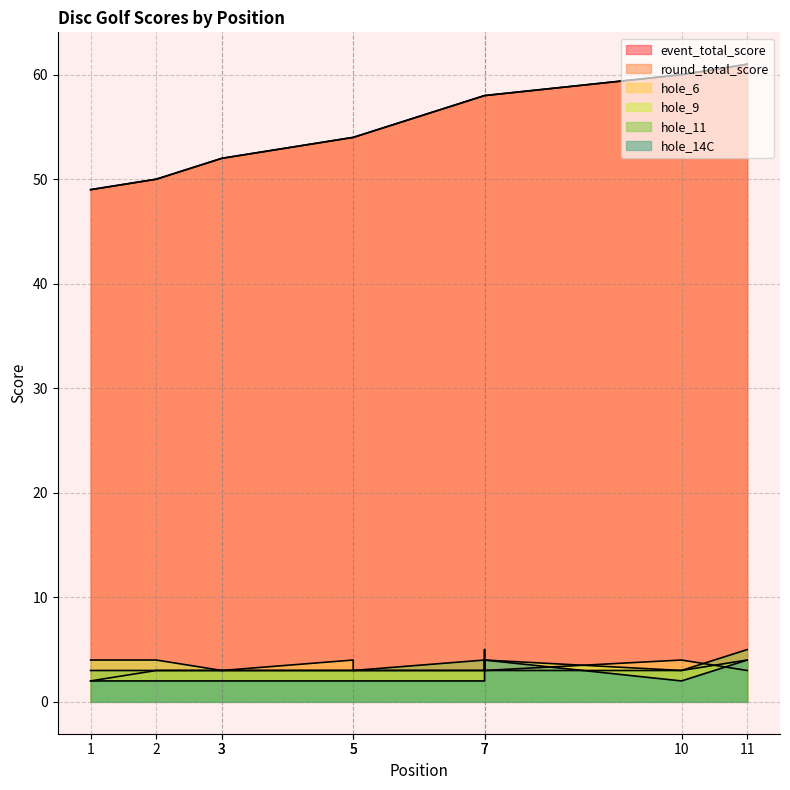

Reading left to right, what are all the values shown in this chart?

event_total_score: 1=49	2=50	3=52	3=52	5=54	5=54	7=58	7=58	7=58	10=60	11=61
round_total_score: 1=49	2=50	3=52	3=52	5=54	5=54	7=58	7=58	7=58	10=60	11=61
hole_6: 1=2	2=3	3=3	3=3	5=4	5=3	7=3	7=4	7=3	10=4	11=3
hole_9: 1=4	2=4	3=3	3=3	5=3	5=3	7=3	7=5	7=4	10=3	11=4
hole_11: 1=3	2=3	3=3	3=3	5=3	5=3	7=4	7=3	7=3	10=3	11=5
hole_14C: 1=2	2=2	3=2	3=2	5=2	5=2	7=2	7=3	7=4	10=2	11=4